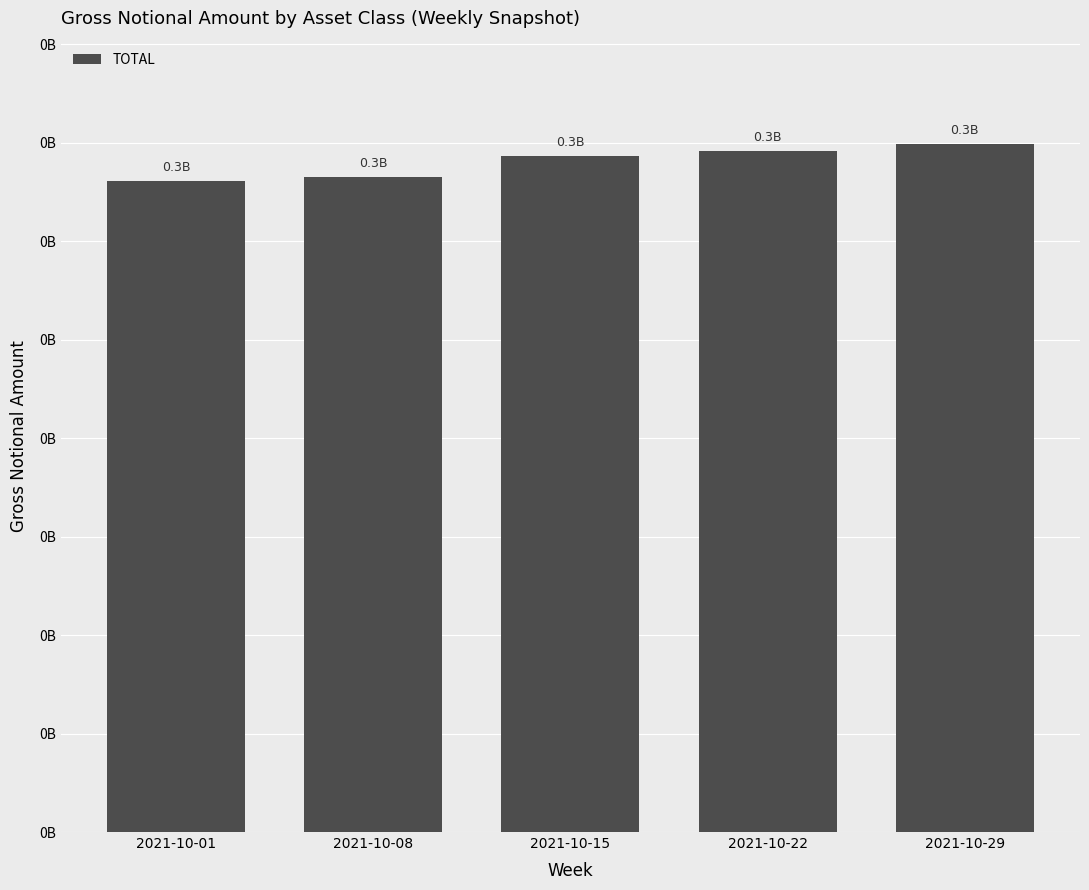

Are the bars horizontal?

No